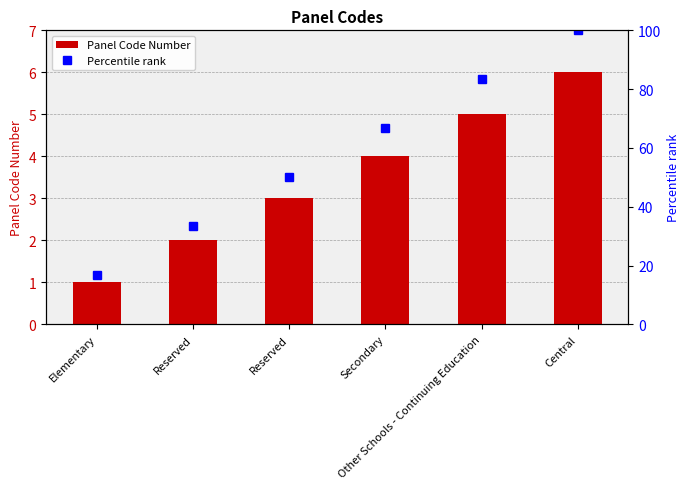

Rank the series at Central from highest to lowest value.

Percentile rank, Panel Code Number